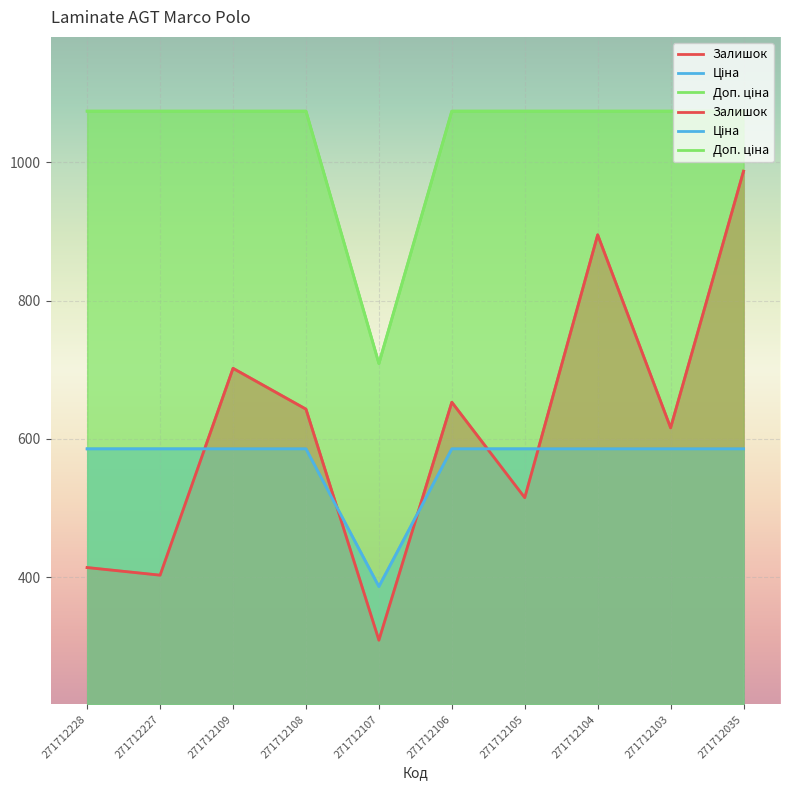

Between 271712228 and 271712108, which series saw the biggest shift?

Залишок